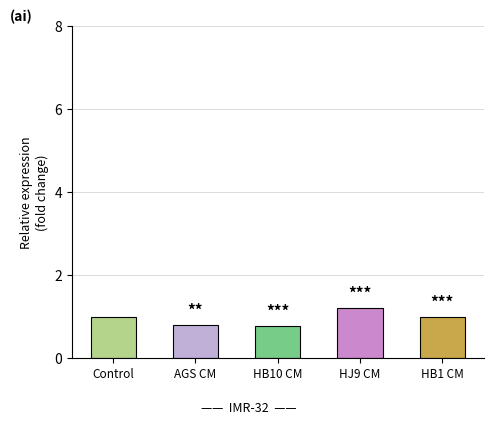

What is the sum of the values at Control and HB1 CM?

2.0